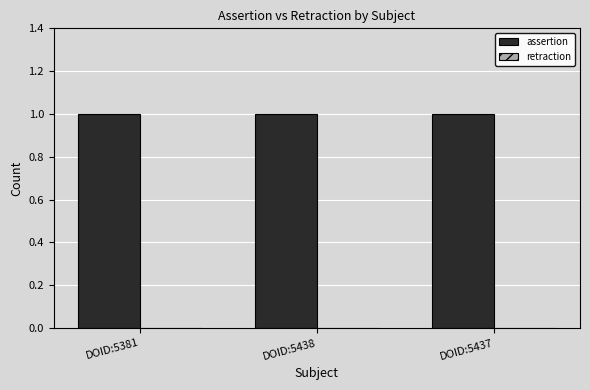

What is the label of the 1st bar from the left?

DOID:5381